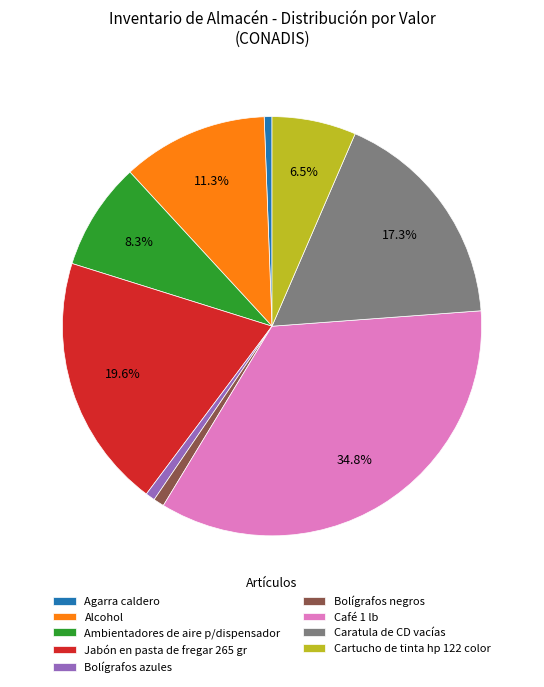

Count the number of slices in the pie.

9